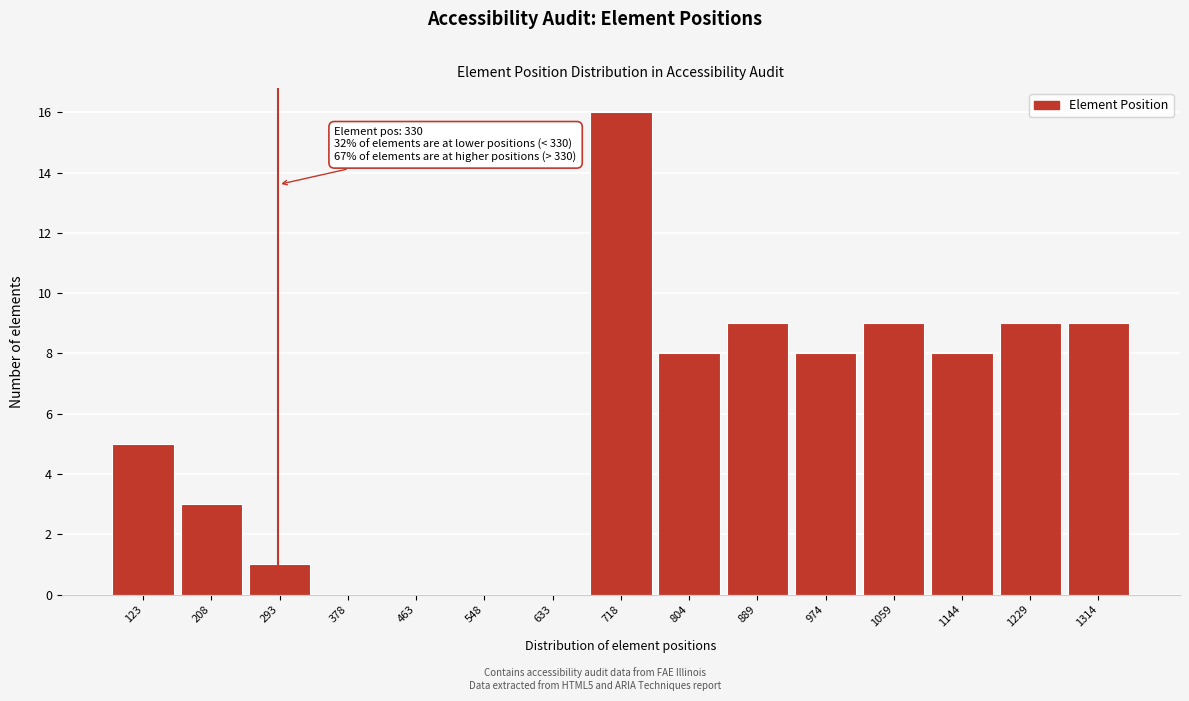

Reading left to right, transcribe all the data shown in this chart.

123=5	208=3	293=1	378=0	463=0	548=0	633=0	718=16	804=8	889=9	974=8	1059=9	1144=8	1229=9	1314=9